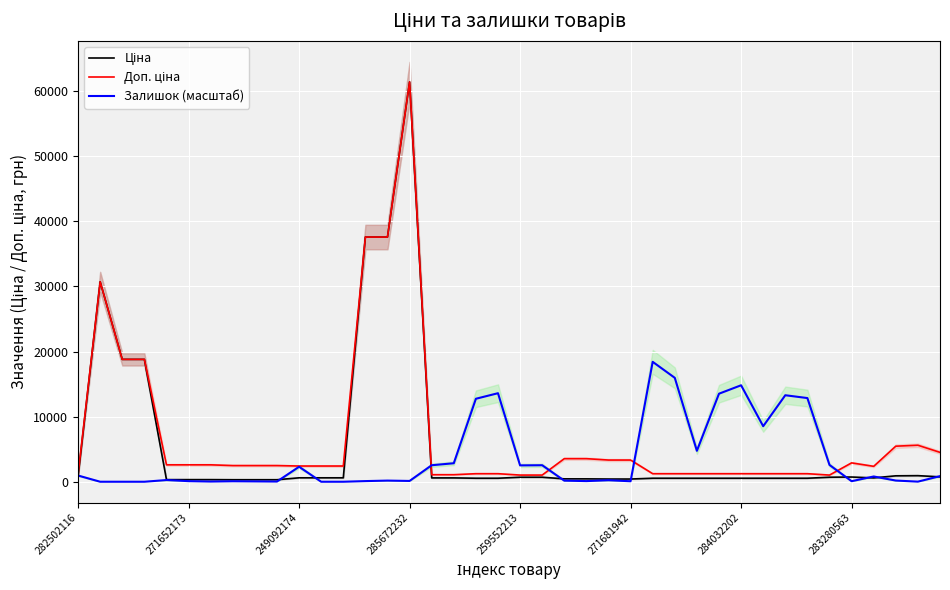

Which label corresponds to the smallest value in the chart?

271652173